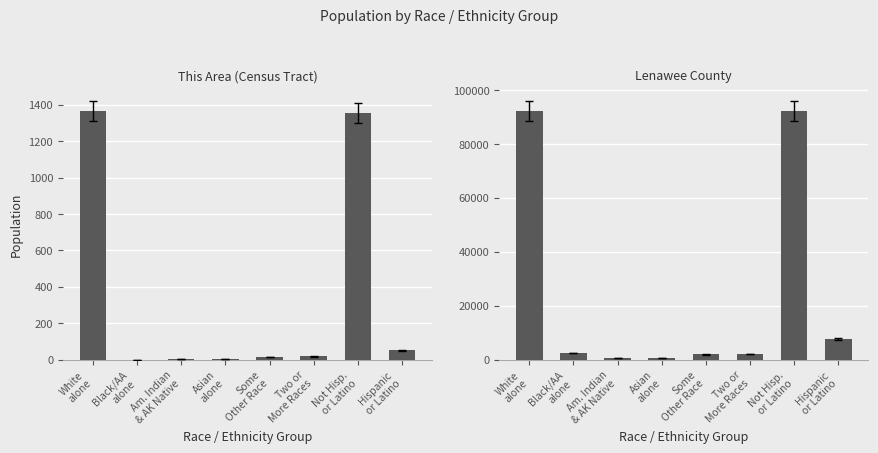

What is the difference between the highest and lowest values at White
alone?

90807